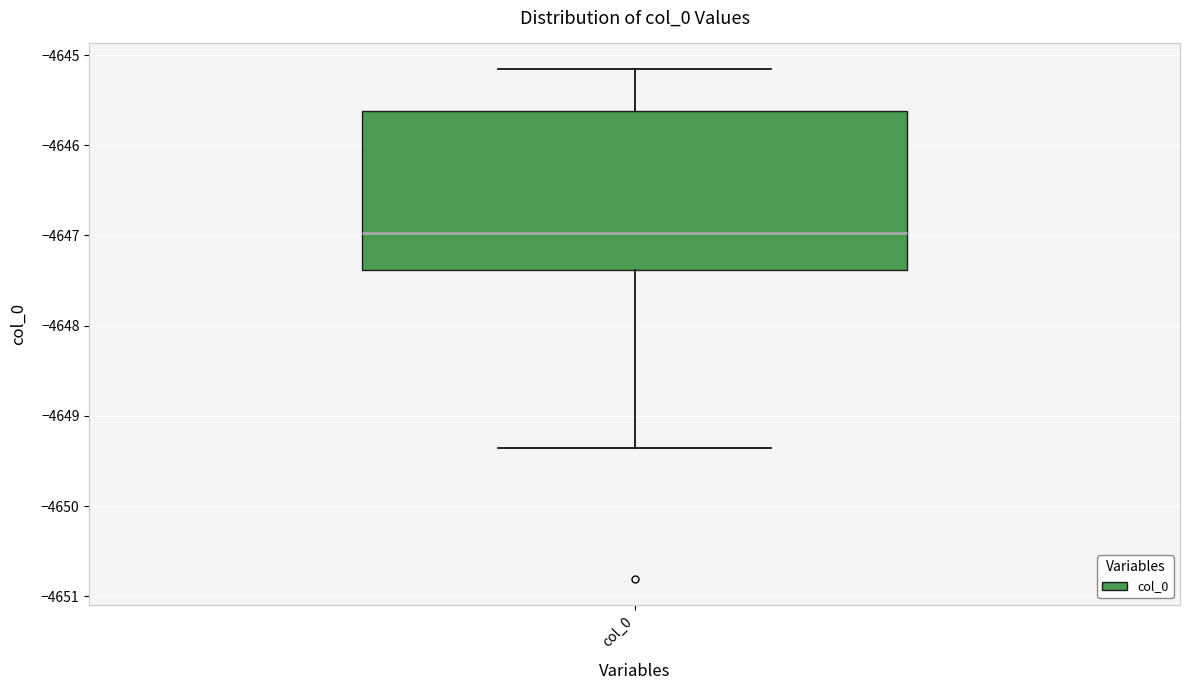

Where does the lower whisker of the box for col_0 end on the y-axis? The values are not printed on the chart, so give them approximately, as read against the axis.

-4649.4